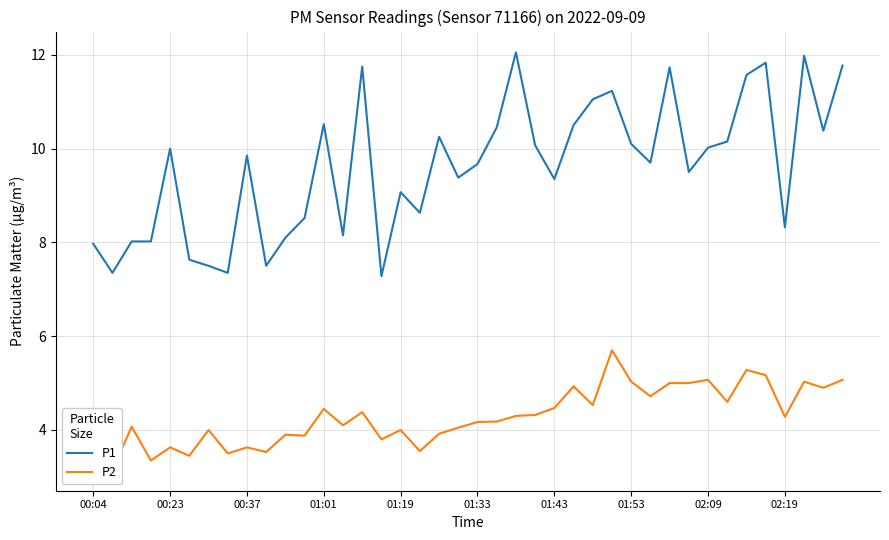

What is the average value of the P1 series?

9.6